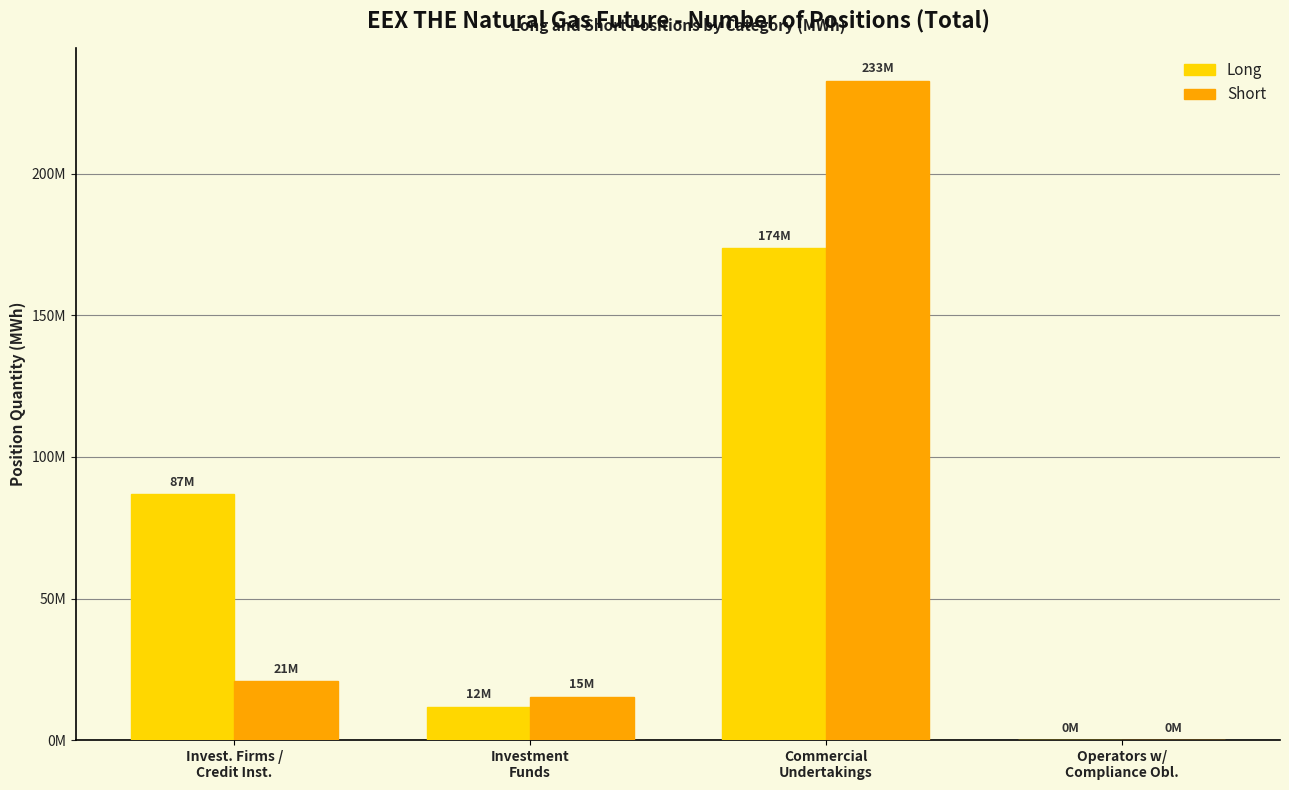

Which category has the highest value in the Short series?

Commercial
Undertakings